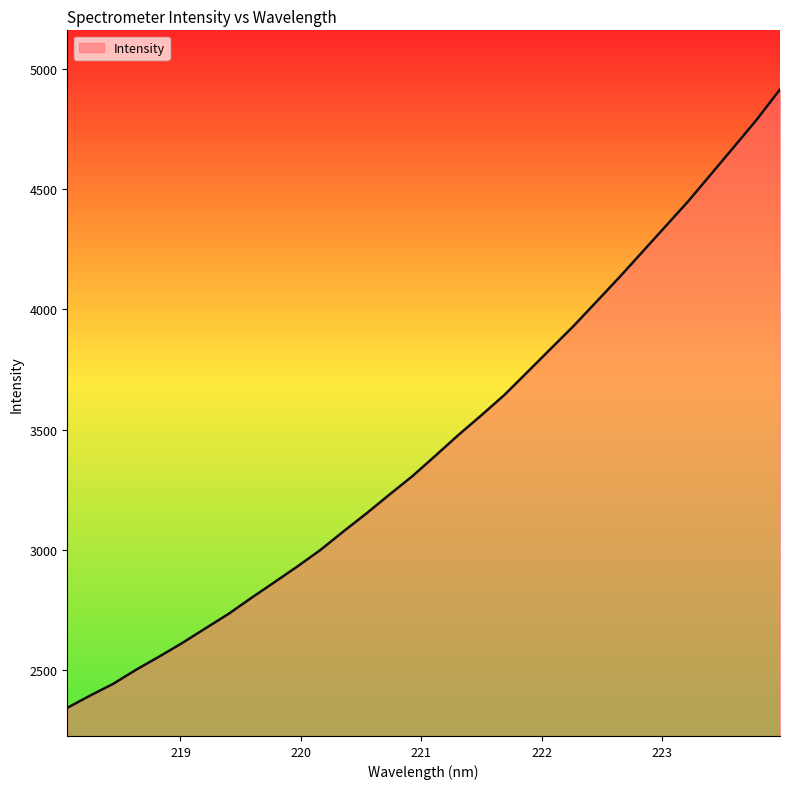

What is the maximum value shown in the chart?

4915.4